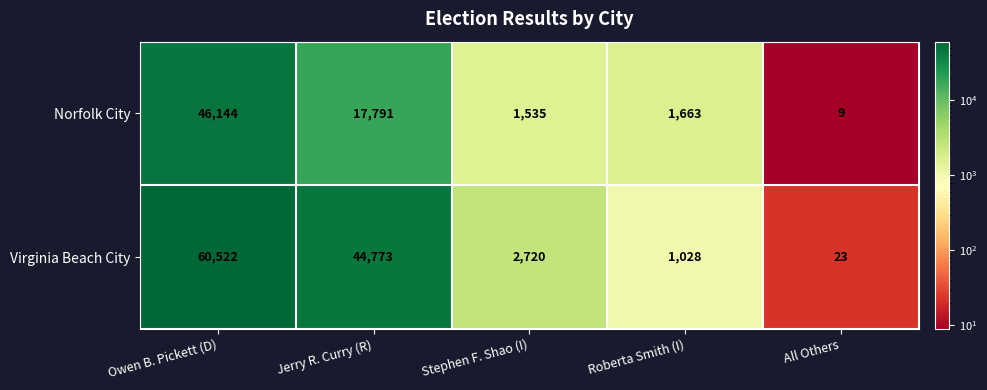

What is the difference between the highest and lowest values at Stephen F. Shao (I)?

1185